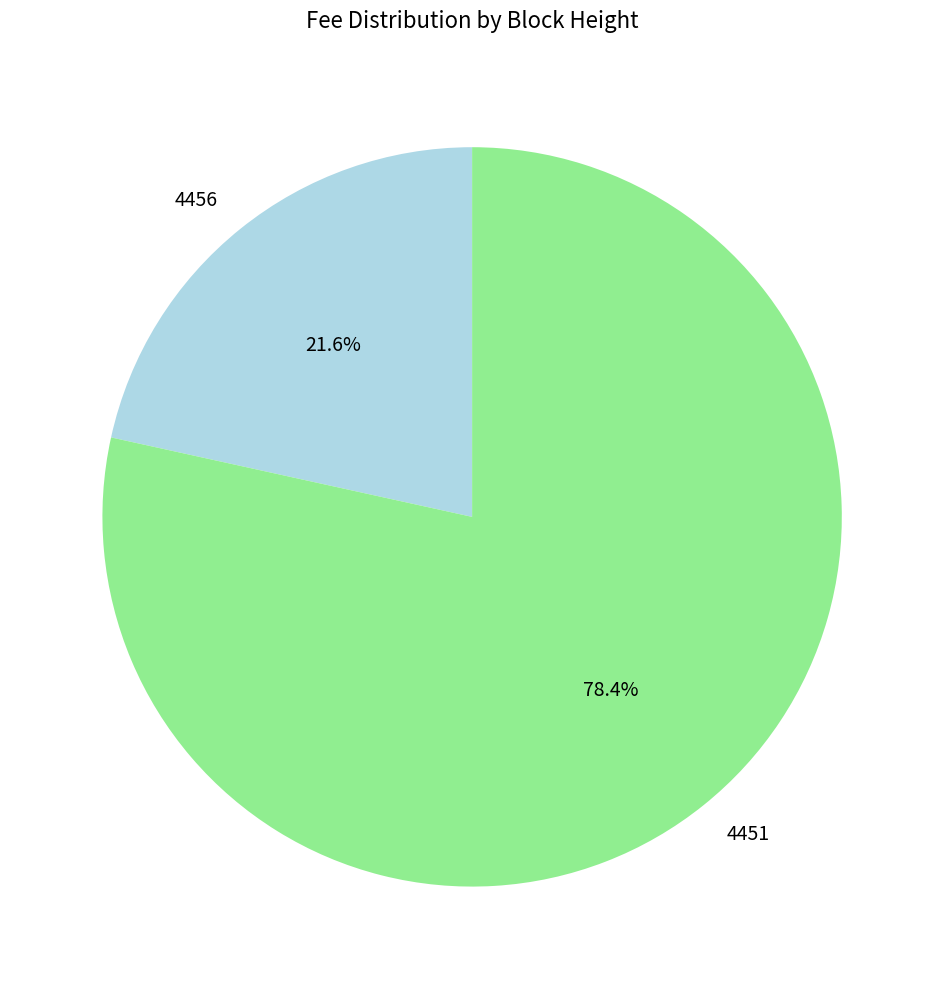

Between 4451 and 4456, which is larger?

4451